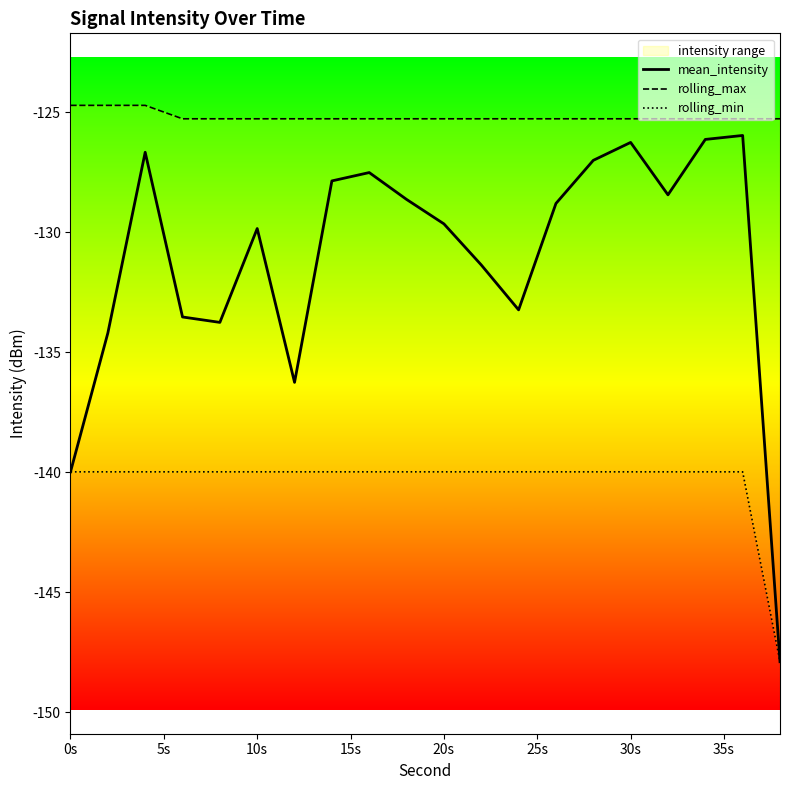

What is the maximum value for mean_intensity?

-126.0